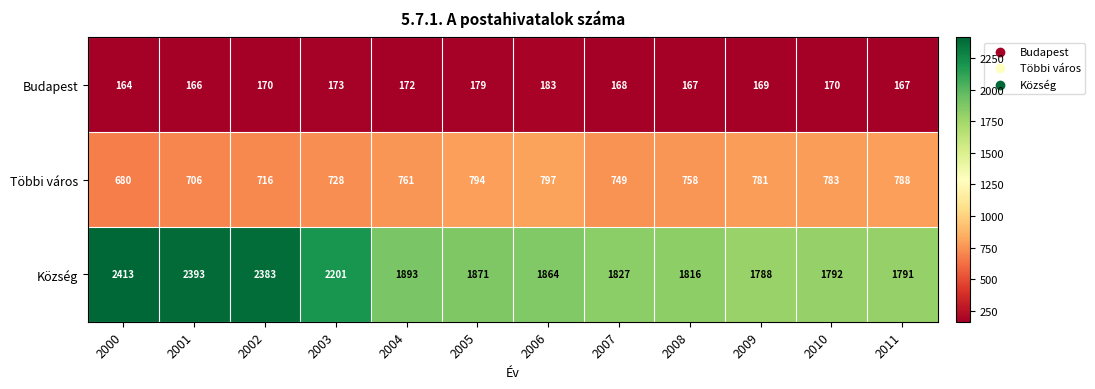

Is it true that Budapest equals 183 at 2006?

True